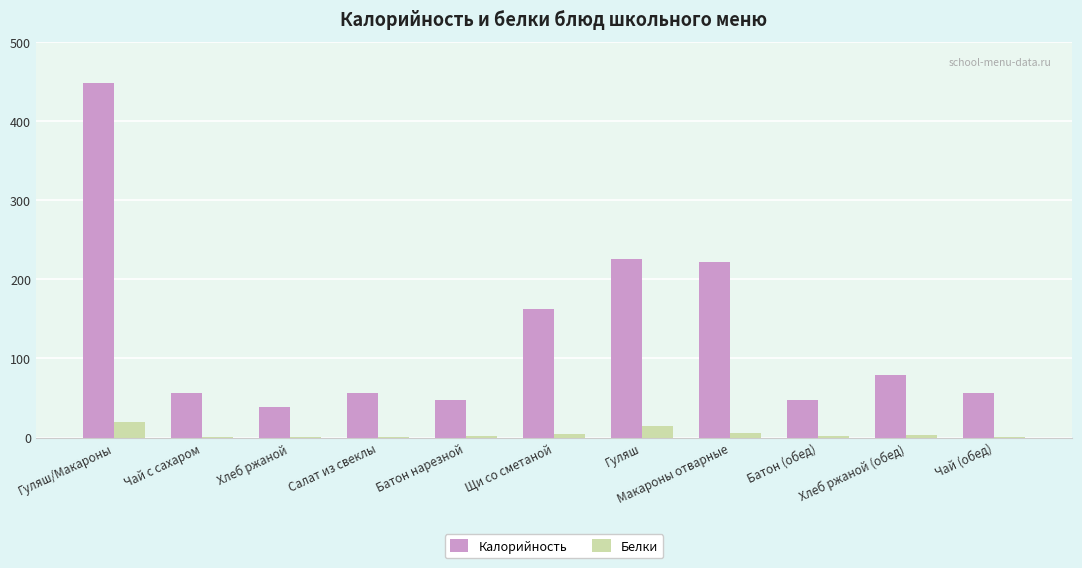

Are the bars horizontal?

No